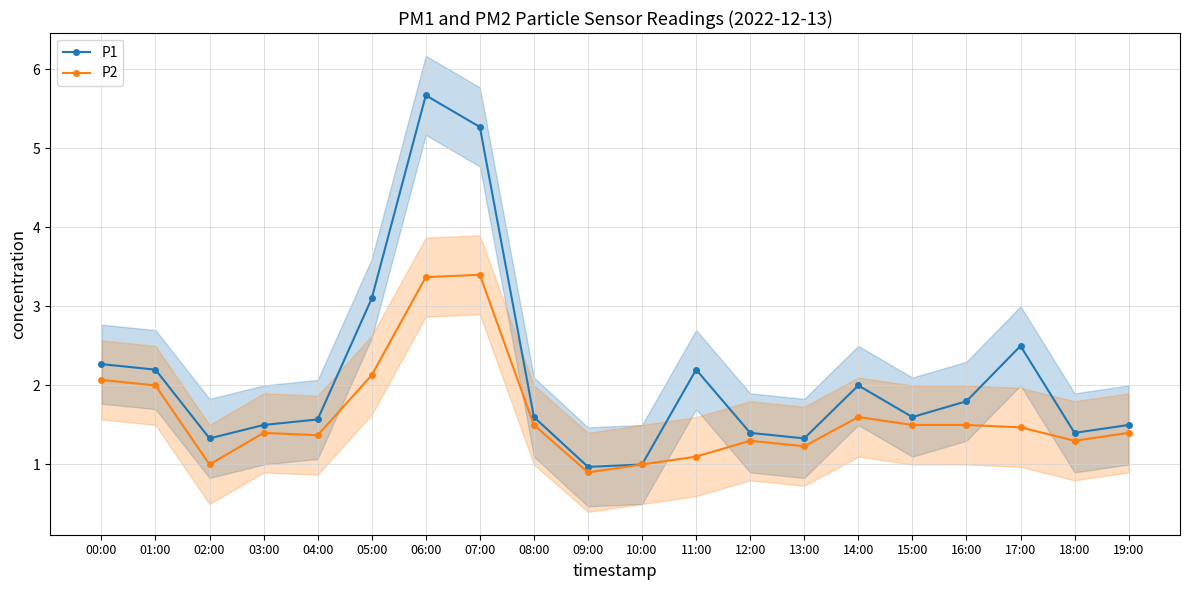

Which category has the highest value across all series?

06:00